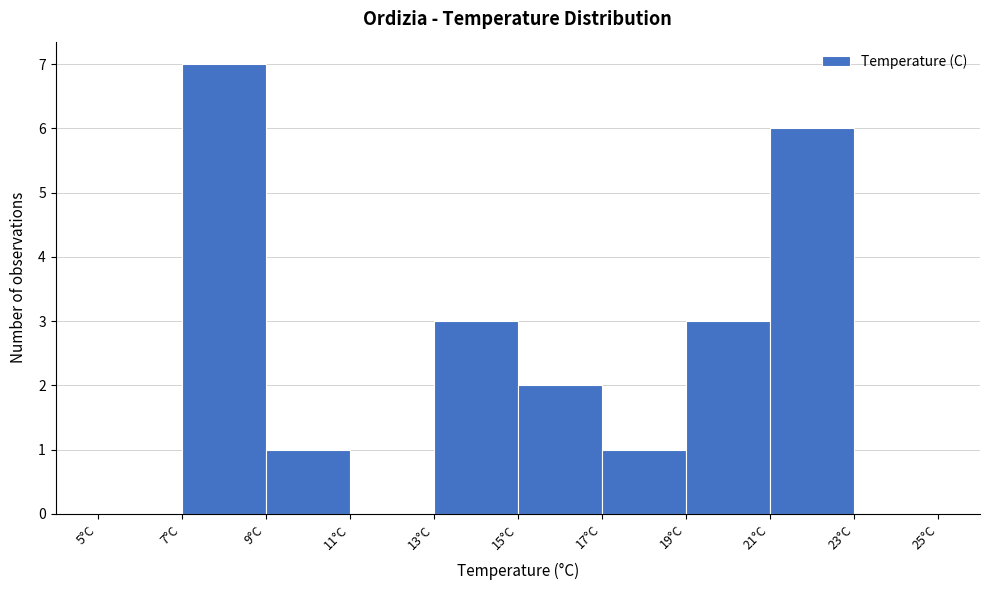

Reading left to right, transcribe this chart: for each bar, give the range it covers on the x-axis and its height. The values are not printed on the chart, so give them approximately, as read against the axis.

5 to 7: 0
7 to 9: 7
9 to 11: 1
11 to 13: 0
13 to 15: 3
15 to 17: 2
17 to 19: 1
19 to 21: 3
21 to 23: 6
23 to 25: 0